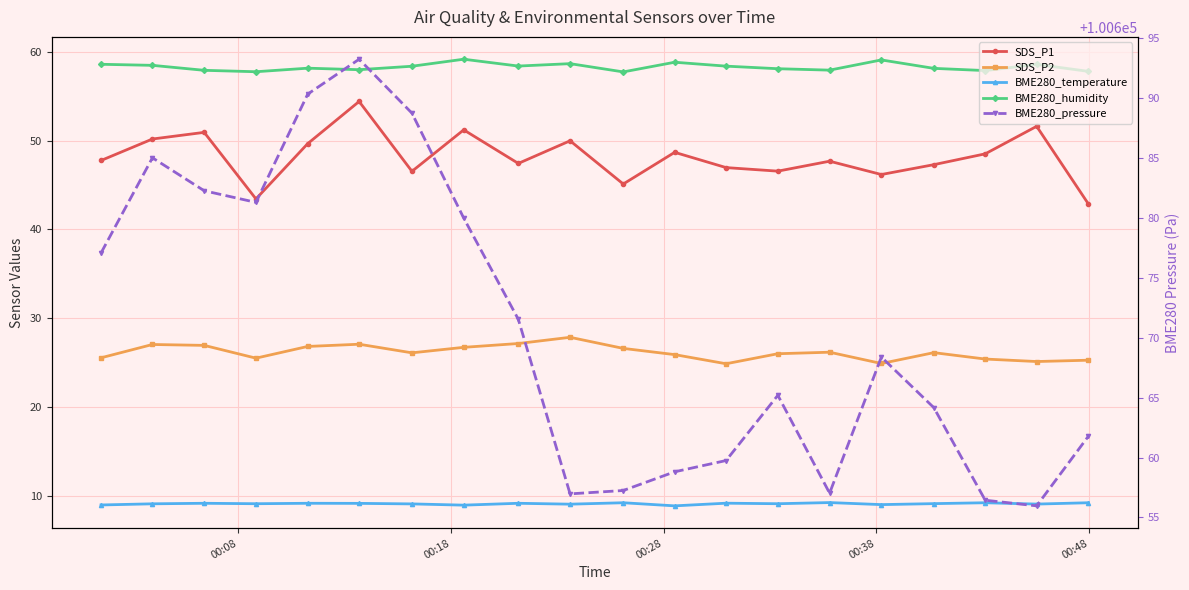

Is this an area chart (filled region under the line)?

No